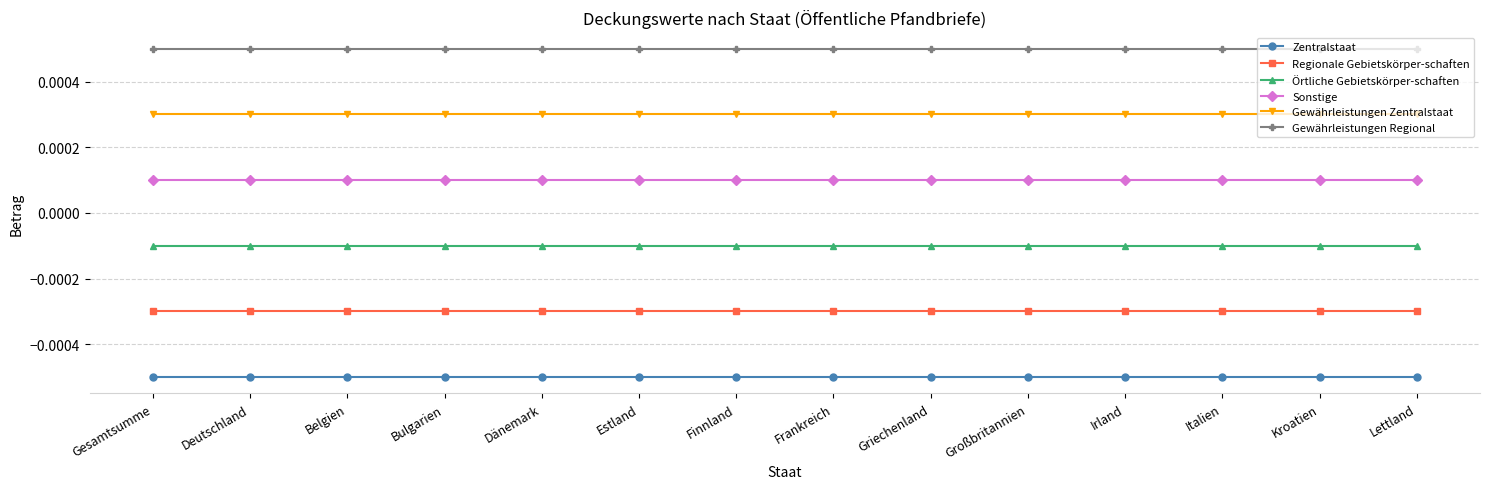

Rank the series at Irland from lowest to highest value.

Zentralstaat, Regionale Gebietskörper-schaften, Örtliche Gebietskörper-schaften, Sonstige, Gewährleistungen Zentralstaat, Gewährleistungen Regional